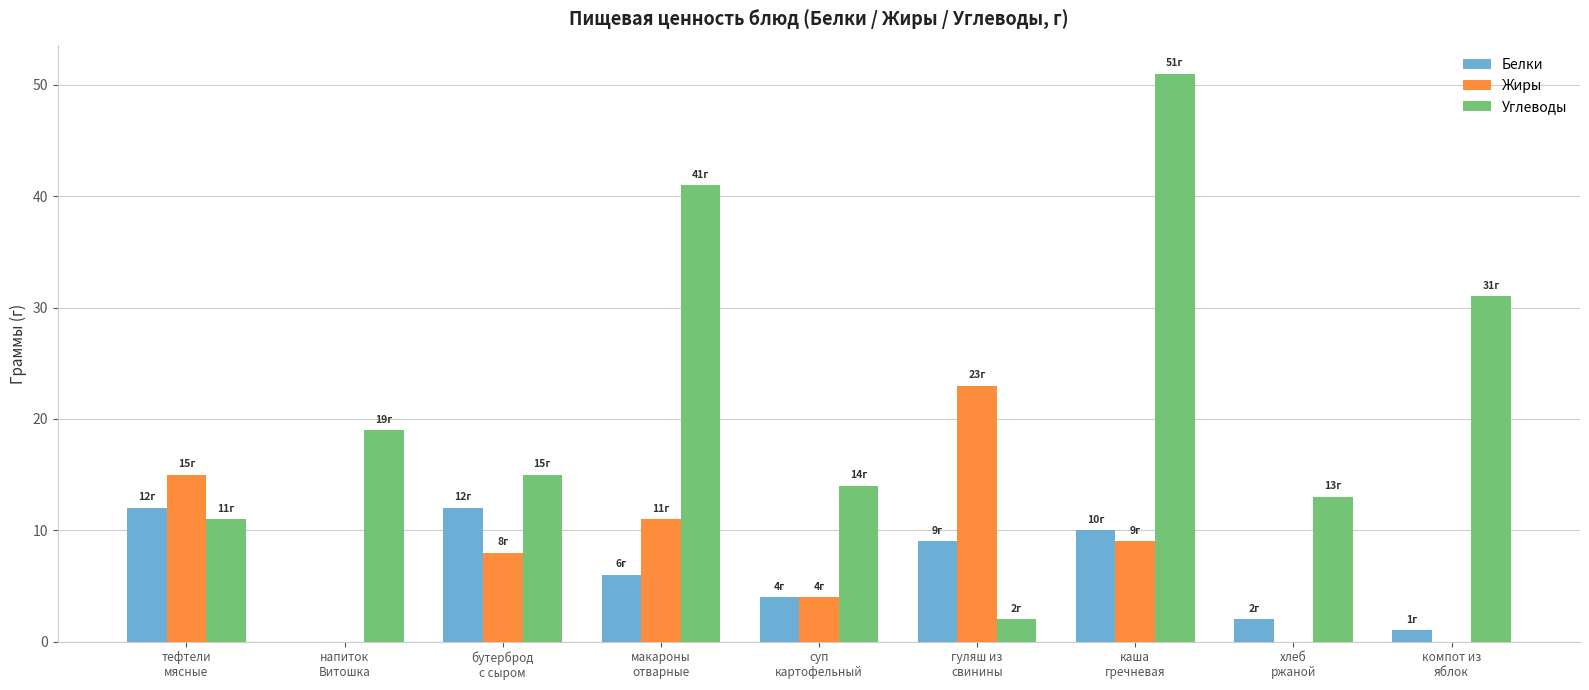

What is the highest value of the Жиры series?

23